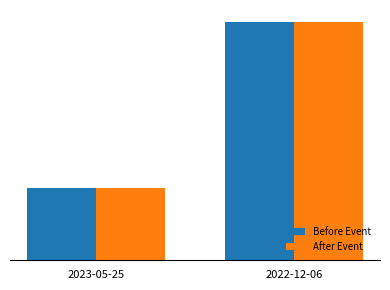

Does the chart contain stacked bars?

No